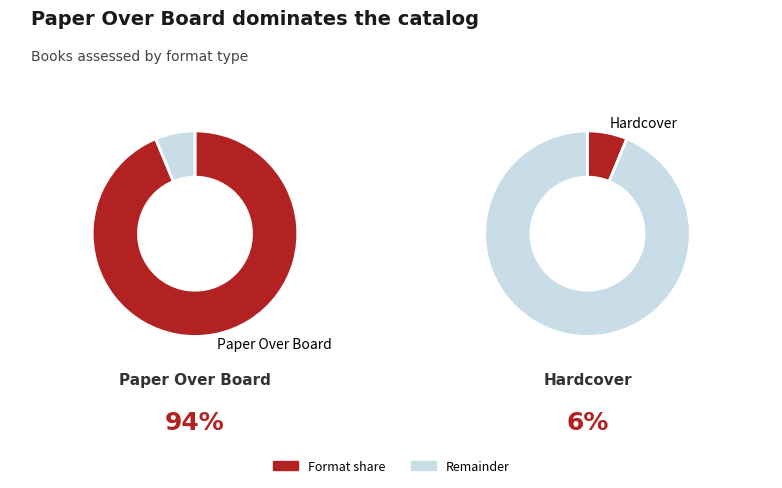

Do Paper Over Board and Hardcover together represent more than half of the pie?

Yes